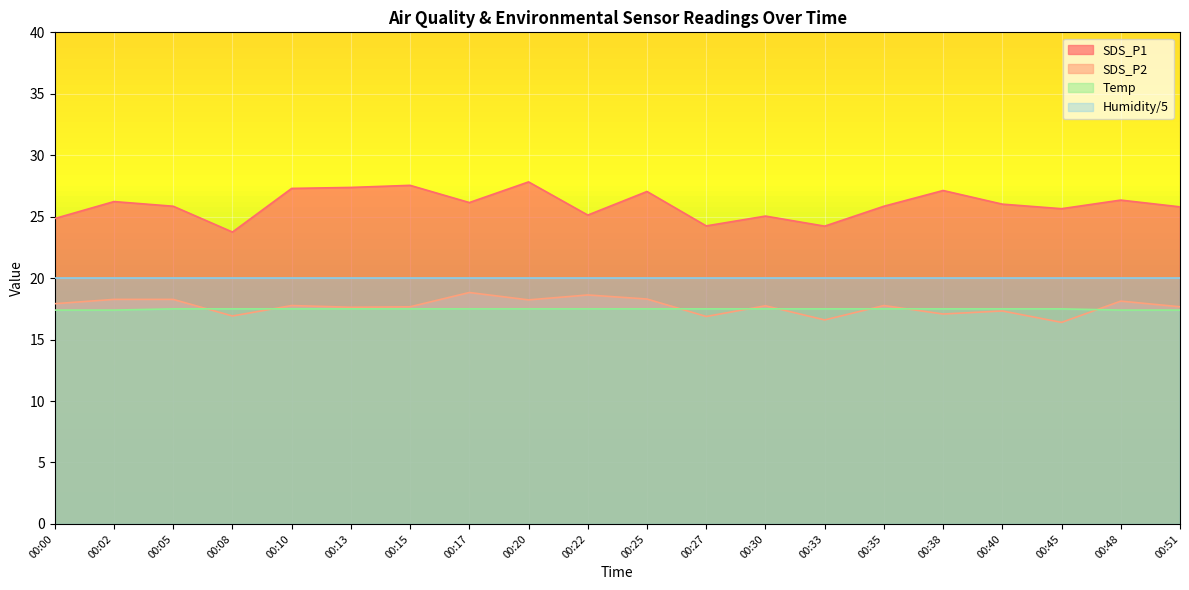

How many lines are shown in the chart?

4